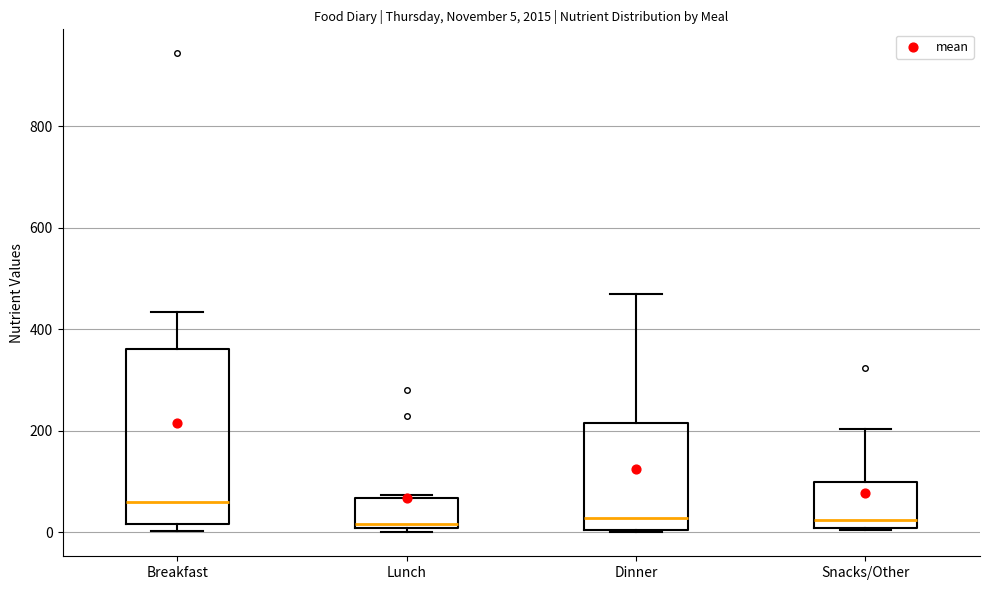

Which box is the tallest, from its lower edge to its upper edge?

Breakfast